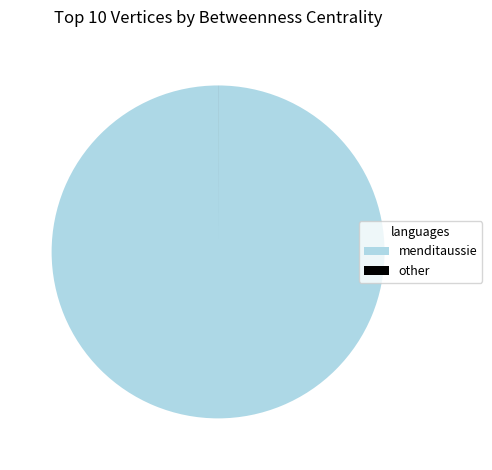

True or false: menditaussie accounts for 100% of the total.

True